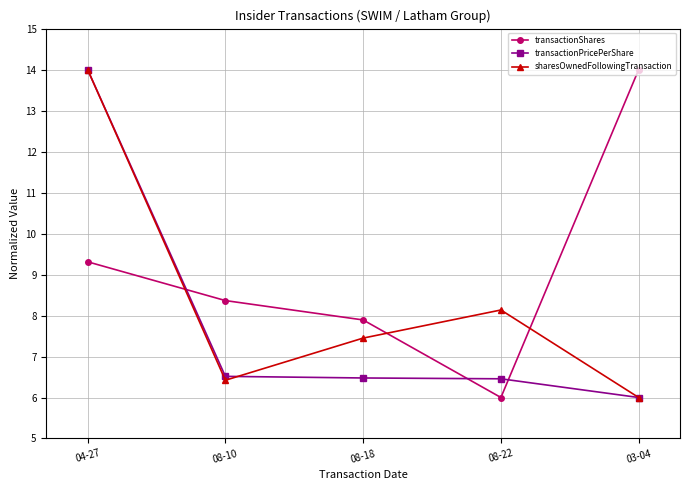

Reading right to left, list all the values displayed in this chart.

transactionShares: 03-04=14.0	08-22=6.0	08-18=7.9	08-10=8.4	04-27=9.3
transactionPricePerShare: 03-04=6.0	08-22=6.5	08-18=6.5	08-10=6.5	04-27=14.0
sharesOwnedFollowingTransaction: 03-04=6.0	08-22=8.1	08-18=7.4	08-10=6.4	04-27=14.0